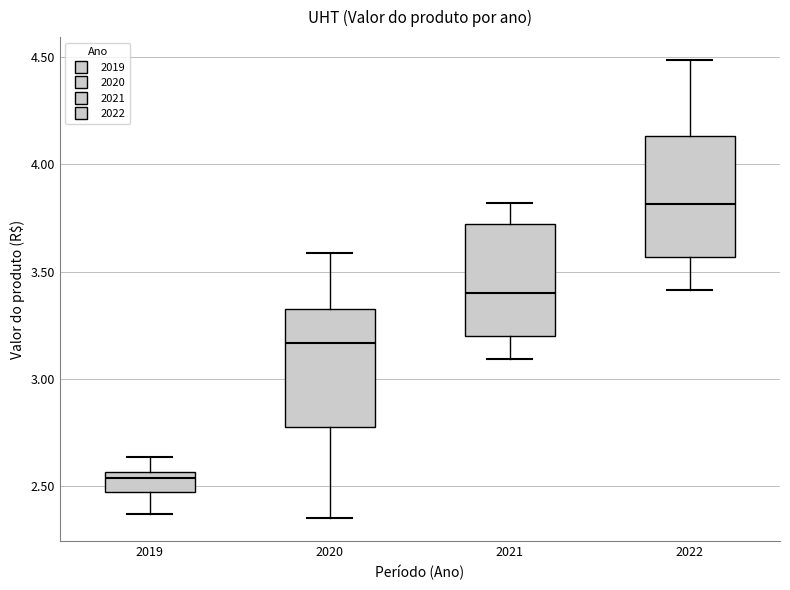

Reading left to right, read every box against the y-axis: the position of its median line, the range the box covers, and the ends of its whiskers. The values are not printed on the chart, so give them approximately, as read against the axis.

2019: median 2.55 (just below the box's upper edge), box 2.45 to 2.55, whiskers 2.35 to 2.65
2020: median 3.15, box 2.80 to 3.35, whiskers 2.35 to 3.60
2021: median 3.40, box 3.20 to 3.70, whiskers 3.10 to 3.80
2022: median 3.80, box 3.55 to 4.15, whiskers 3.40 to 4.50